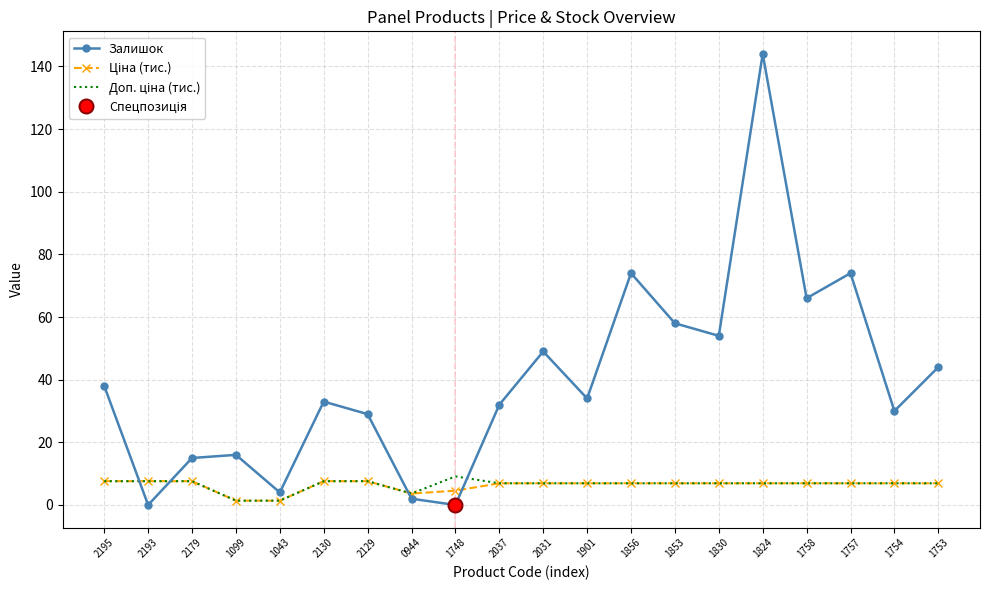

What is the difference between the Ціна (тис.) values at 2179 and 0944?

3.9